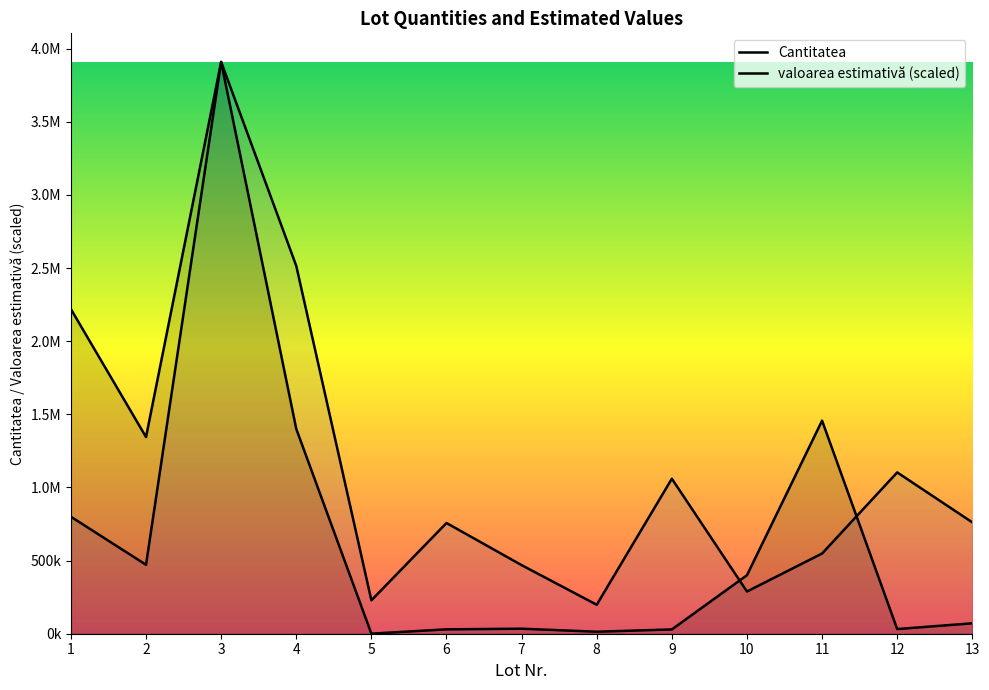

What is the highest value of the valoarea_estimativa series?

3909820.0